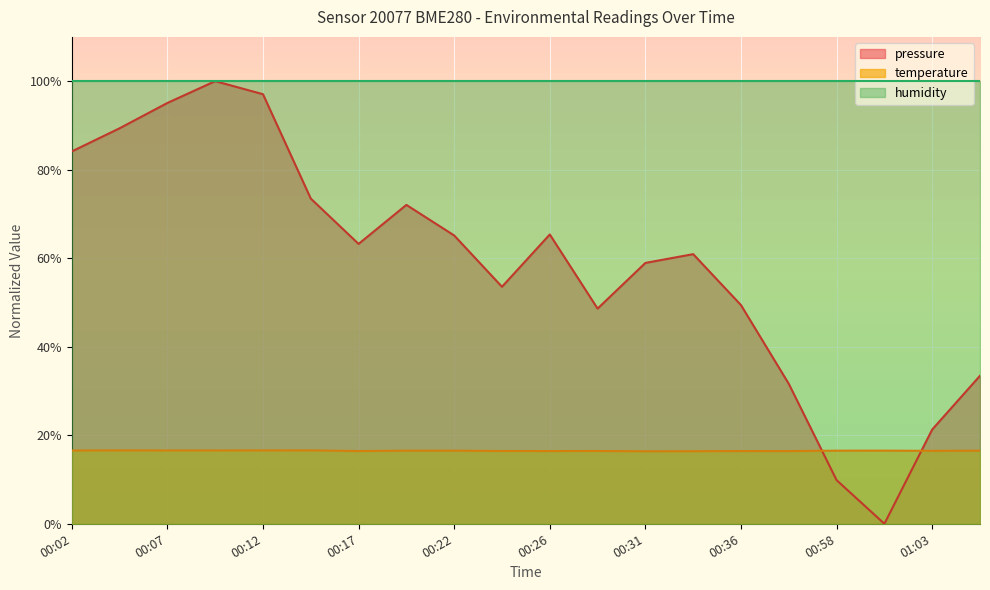

Where does the pressure series first go above 63?

00:02